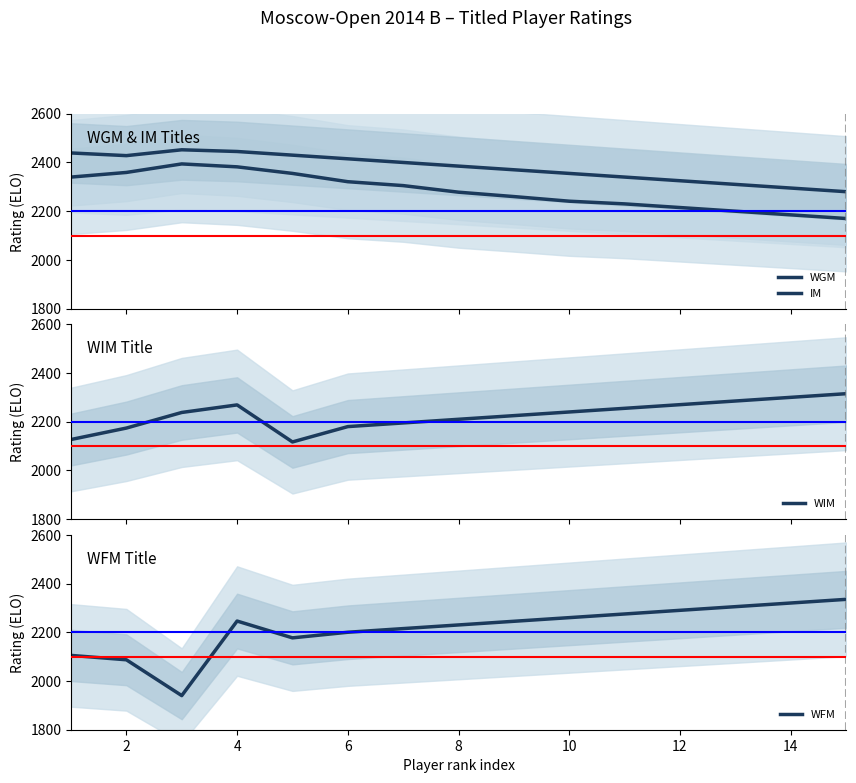

What is the highest value of the WIM series?

2315